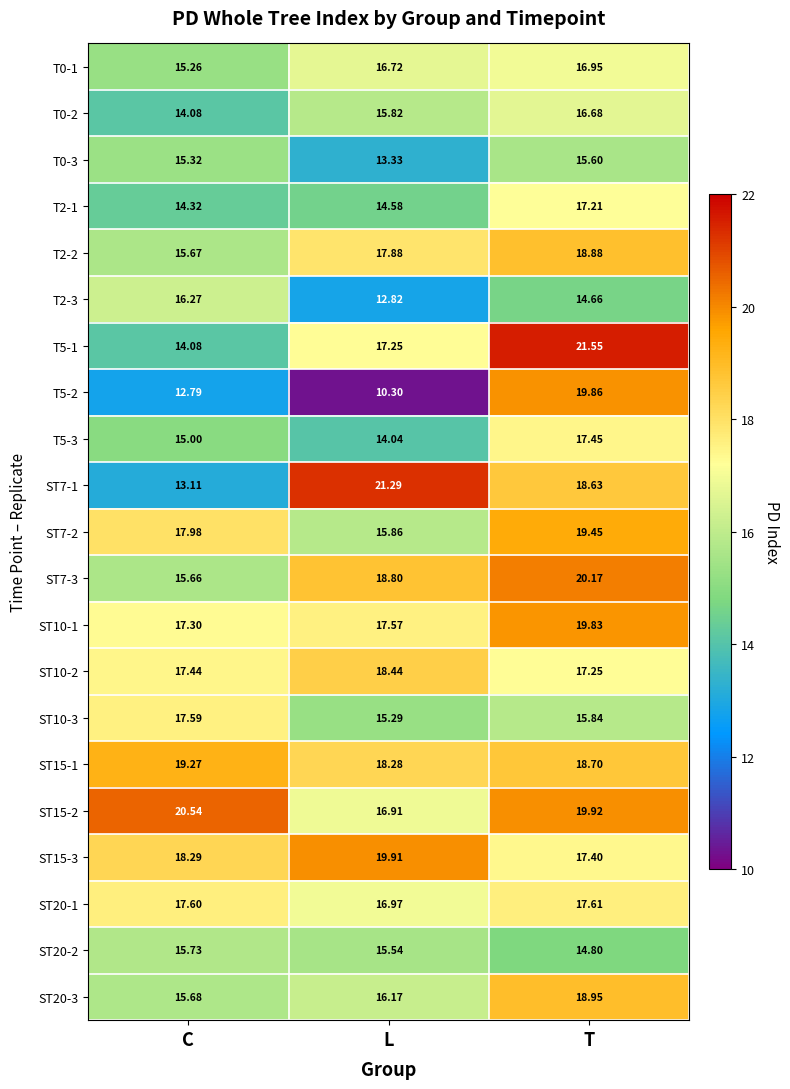

Which category has the highest value across all series?

T